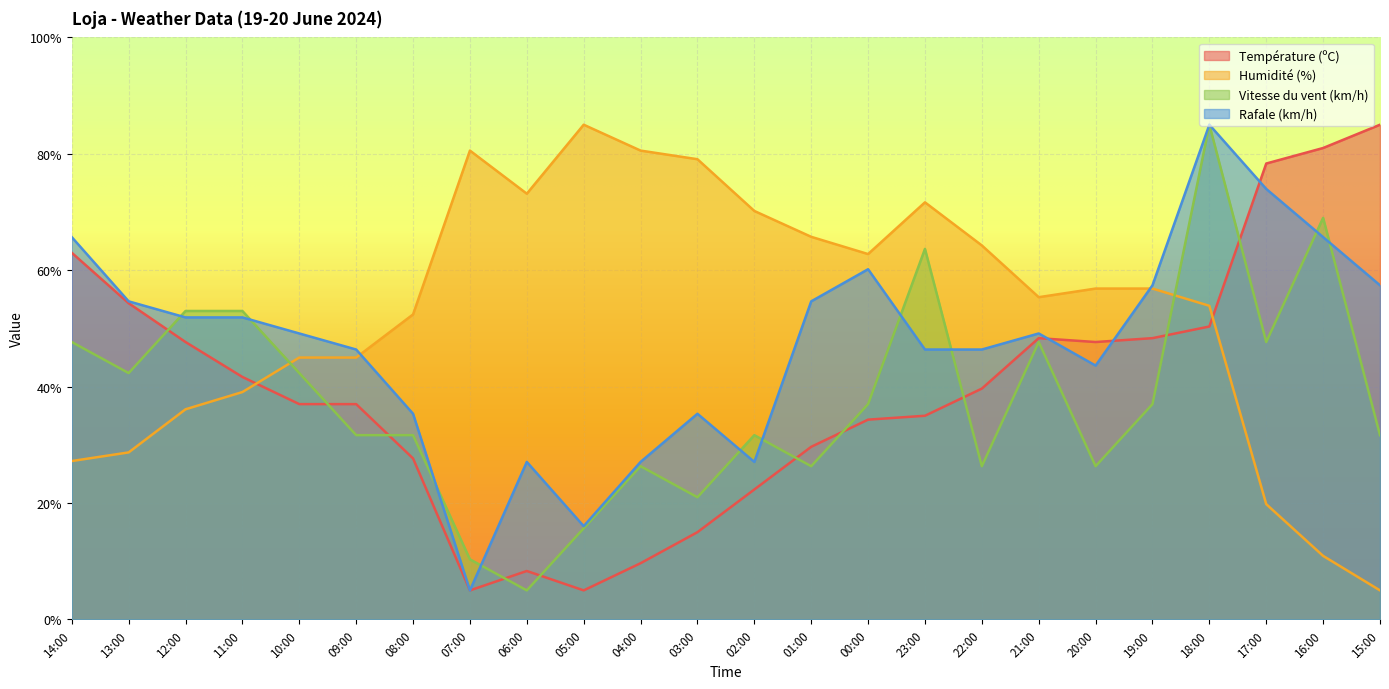

How many series are shown in this chart?

4